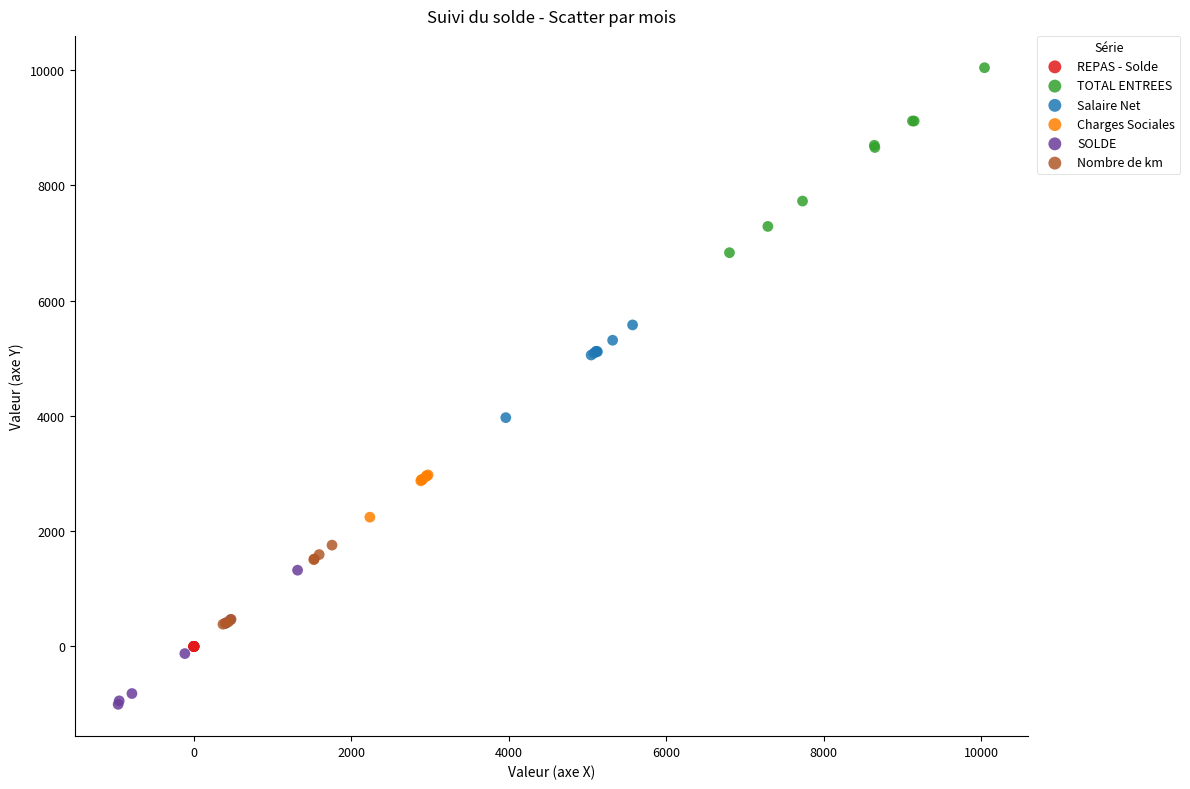

Which series contains the lowest Y value?

SOLDE